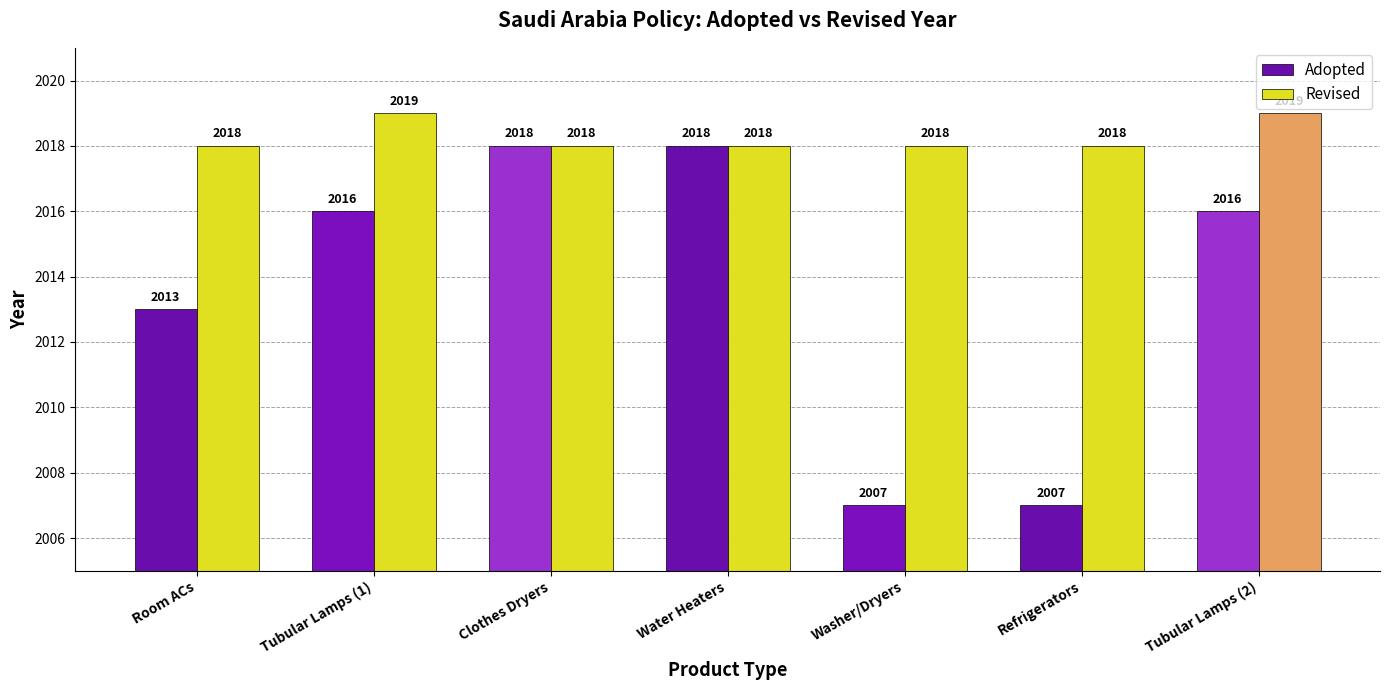

True or false: Adopted has a value of 1023 at Water Heaters.

False